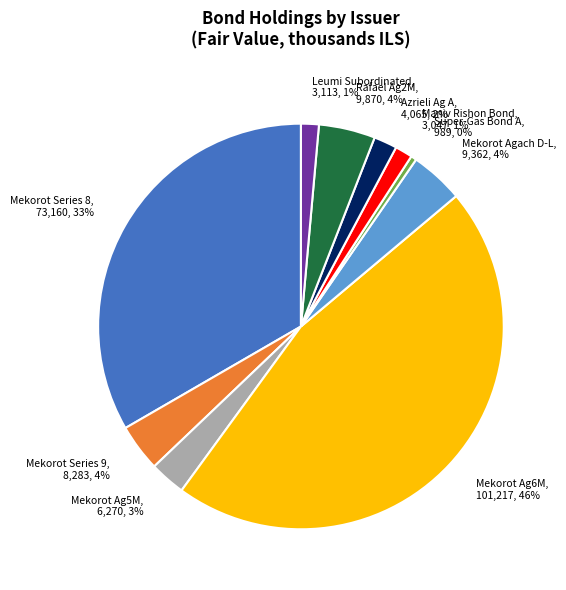

Count the number of slices in the pie.

10